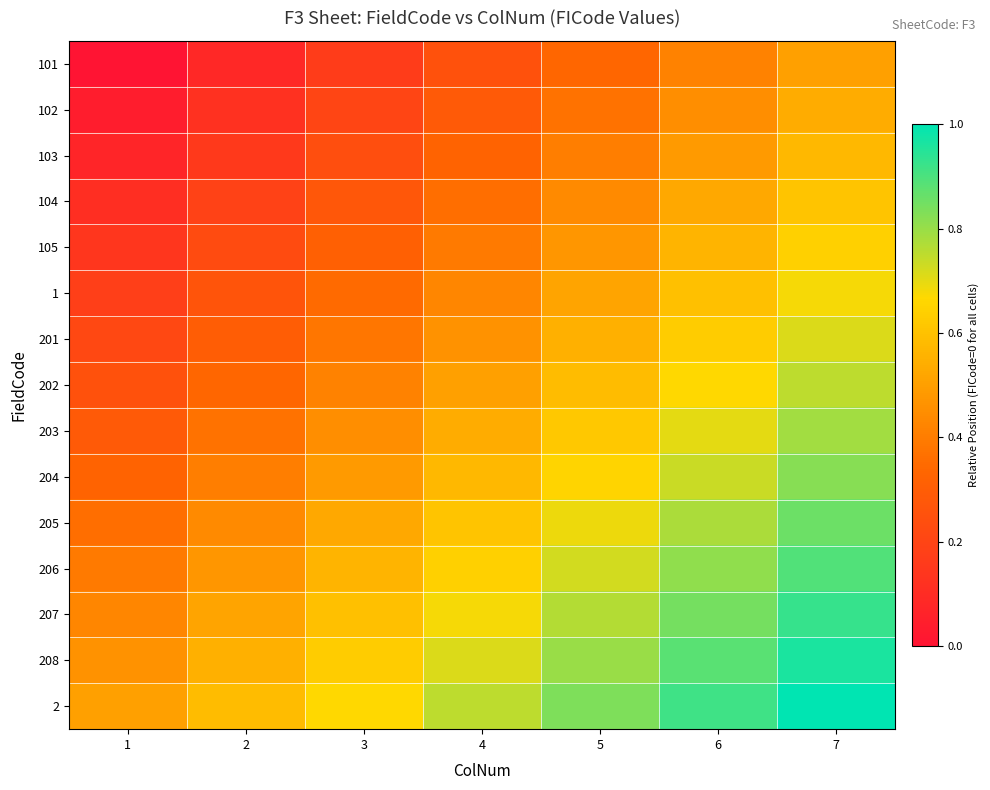

List the series in order of their peak value, lowest first.

101, 102, 103, 104, 105, 1, 201, 202, 203, 204, 205, 206, 207, 208, 2